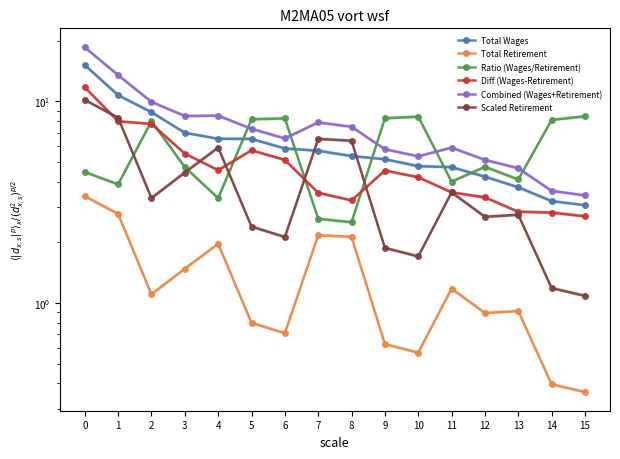

Reading left to right, what are all the values shown in this chart?

Total Wages: 0=15.2	1=10.7	2=8.8	3=7.0	4=6.5	5=6.5	6=5.8	7=5.7	8=5.4	9=5.2	10=4.8	11=4.7	12=4.2	13=3.8	14=3.2	15=3.1
Total Retirement: 0=3.4	1=2.8	2=1.1	3=1.5	4=2.0	5=0.8	6=0.7	7=2.2	8=2.1	9=0.6	10=0.6	11=1.2	12=0.9	13=0.9	14=0.4	15=0.4
Ratio (Wages/Retirement): 0=4.5	1=3.9	2=8.0	3=4.7	4=3.3	5=8.2	6=8.2	7=2.6	8=2.5	9=8.3	10=8.4	11=4.0	12=4.7	13=4.1	14=8.1	15=8.4
Diff (Wages-Retirement): 0=11.8	1=8.0	2=7.7	3=5.5	4=4.6	5=5.7	6=5.1	7=3.5	8=3.2	9=4.5	10=4.2	11=3.5	12=3.3	13=2.8	14=2.8	15=2.7
Combined (Wages+Retirement): 0=18.5	1=13.5	2=10.0	3=8.5	4=8.5	5=7.3	6=6.6	7=7.9	8=7.5	9=5.8	10=5.3	11=5.9	12=5.1	13=4.7	14=3.6	15=3.4
Scaled Retirement: 0=10.2	1=8.3	2=3.3	3=4.4	4=5.9	5=2.4	6=2.1	7=6.5	8=6.4	9=1.9	10=1.7	11=3.5	12=2.7	13=2.7	14=1.2	15=1.1